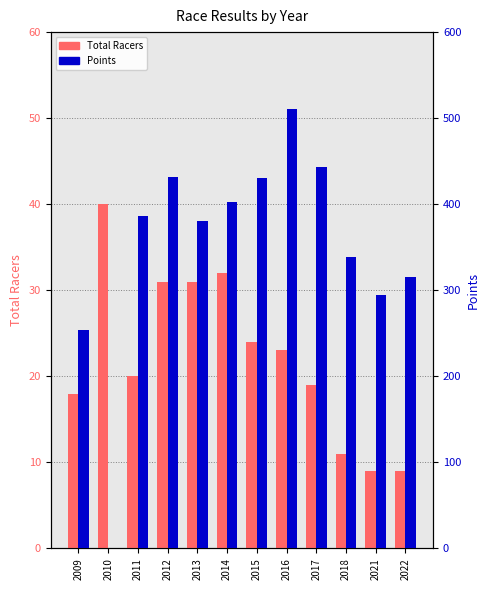

True or false: Total Racers has a value of 32.0 at 2014.

True